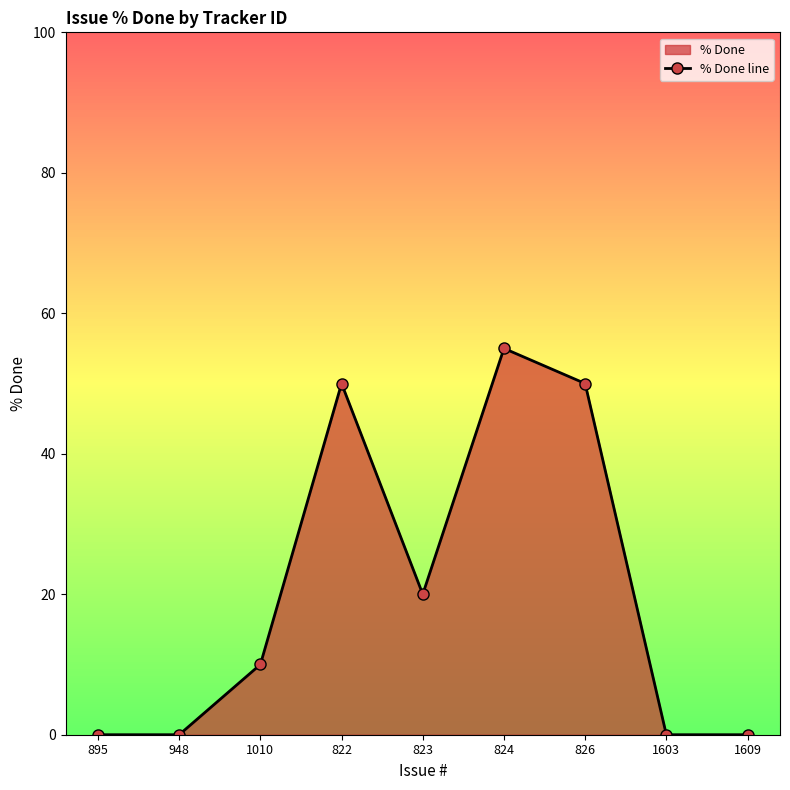

Rank the categories by value from lowest to highest.

895, 948, 1603, 1609, 1010, 823, 822, 826, 824